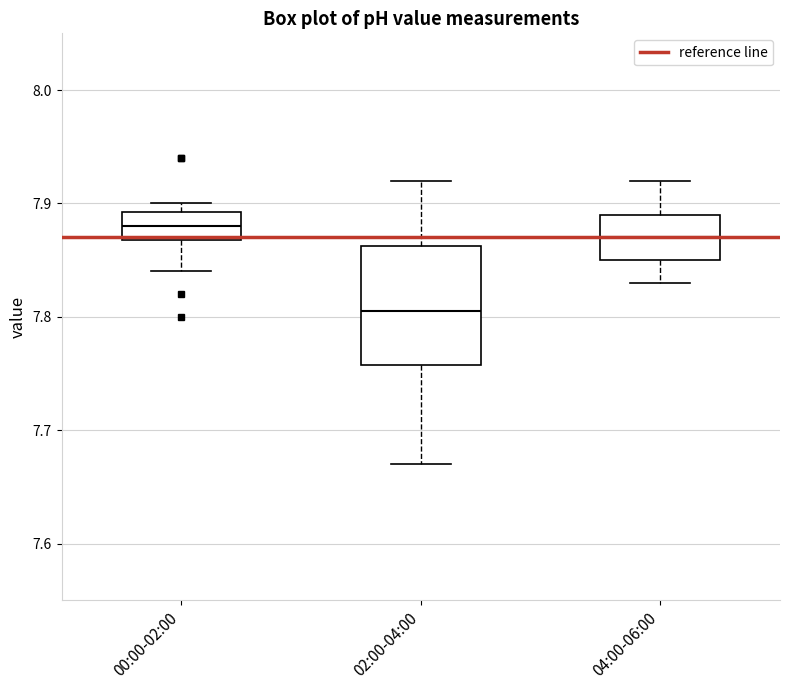

Which box is the tallest, from its lower edge to its upper edge?

02:00-04:00